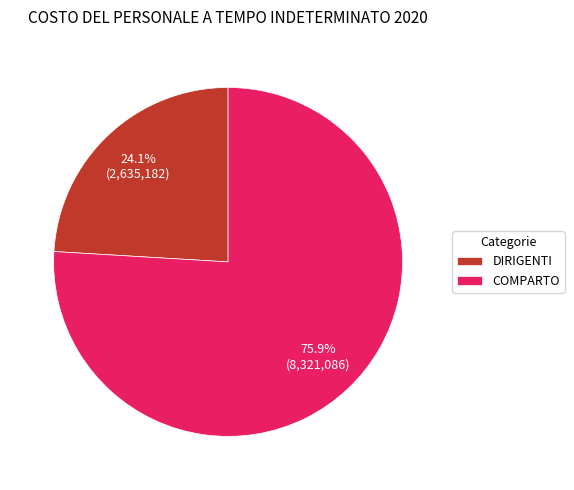

Which has a higher value, DIRIGENTI or COMPARTO?

COMPARTO